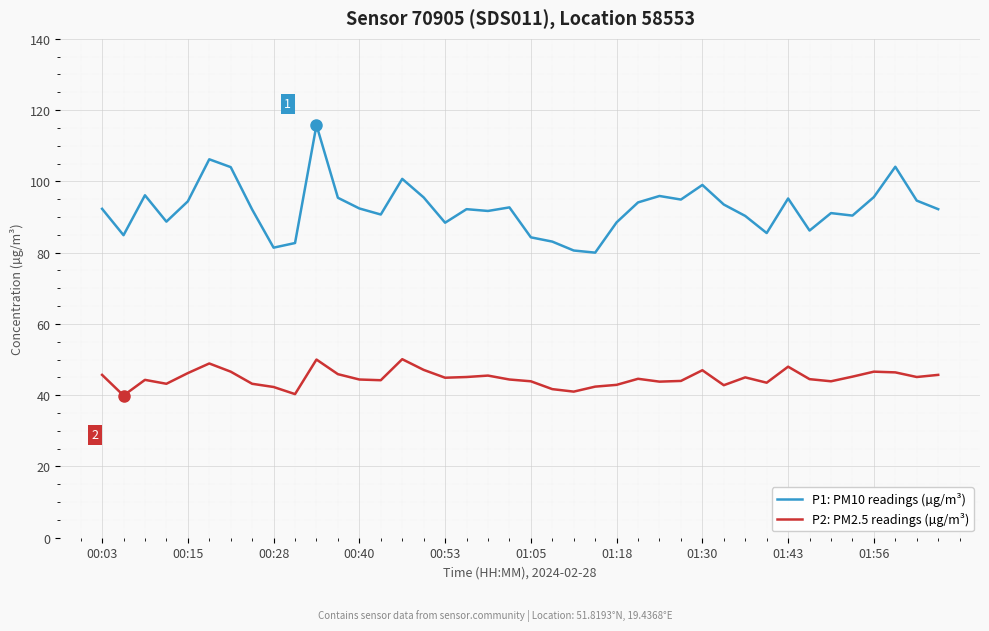

Which series has the largest range (max minus min)?

P1: PM10 readings (µg/m³)